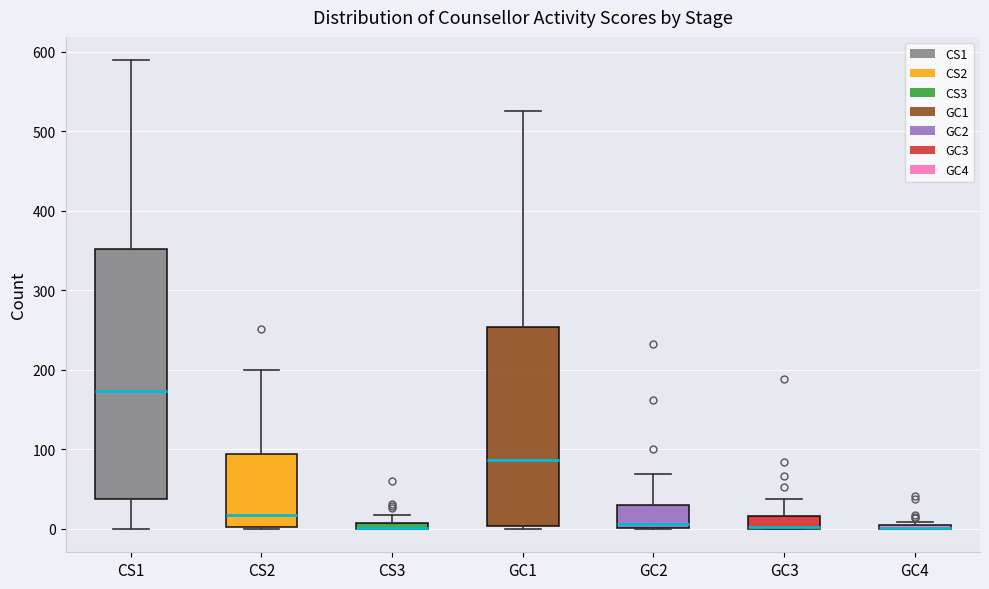

Where does the median line of the box for CS2 sit on the y-axis? The values are not printed on the chart, so give them approximately, as read against the axis.

20